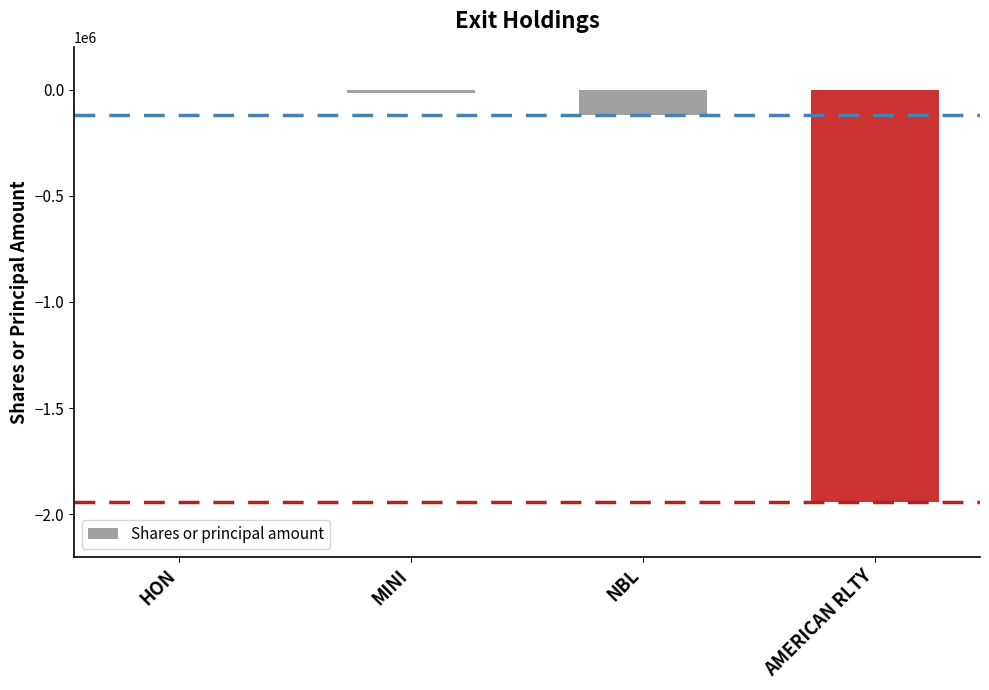

Where is the data nearest to the value -972405?

NBL